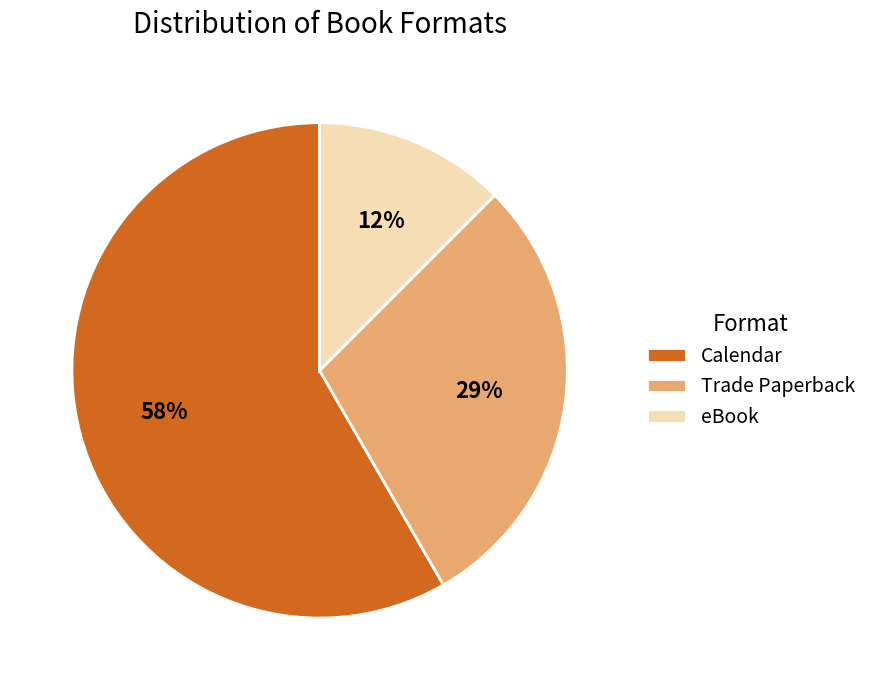

Rank the categories by value from lowest to highest.

eBook, Trade Paperback, Calendar